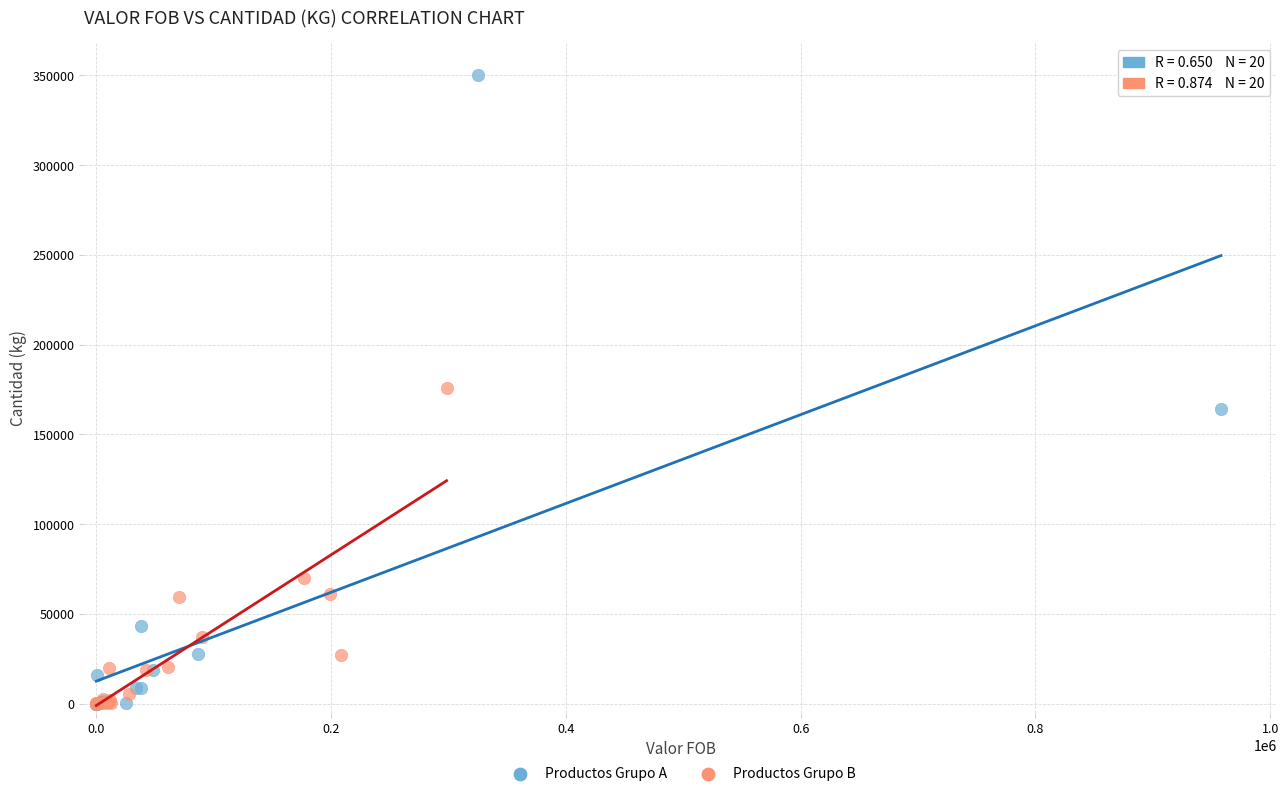

Which series reaches the maximum Y coordinate?

Productos Grupo A